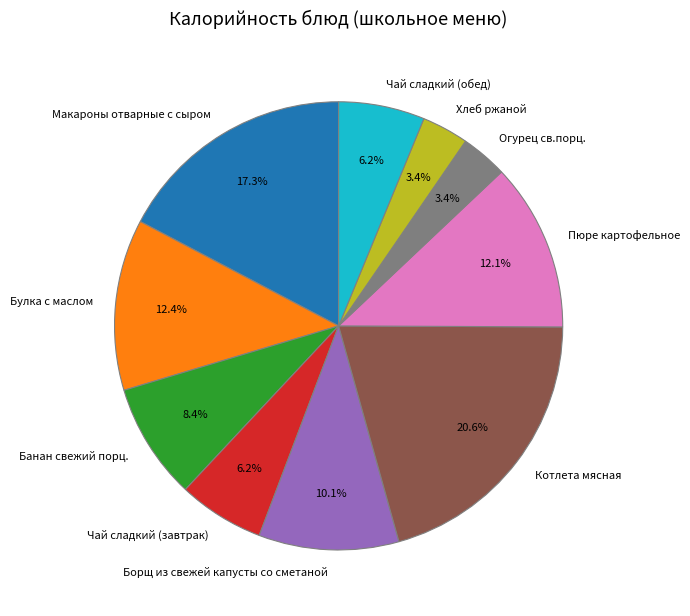

What is the ratio of the value at Огурец св.порц. to the value at Чай сладкий (завтрак)?

0.5